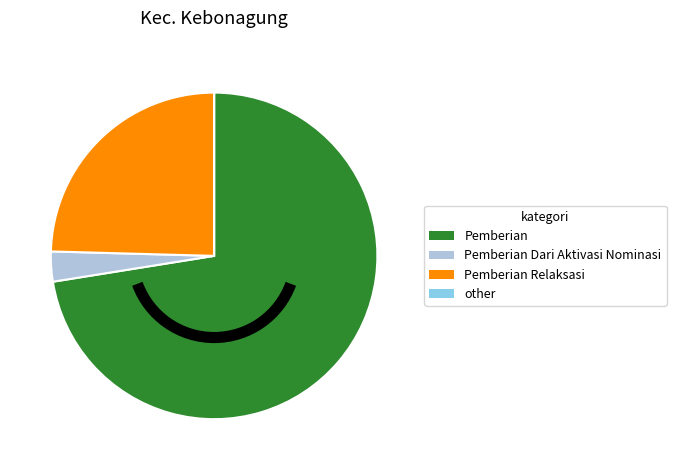

Which category has the biggest portion of the pie?

Pemberian